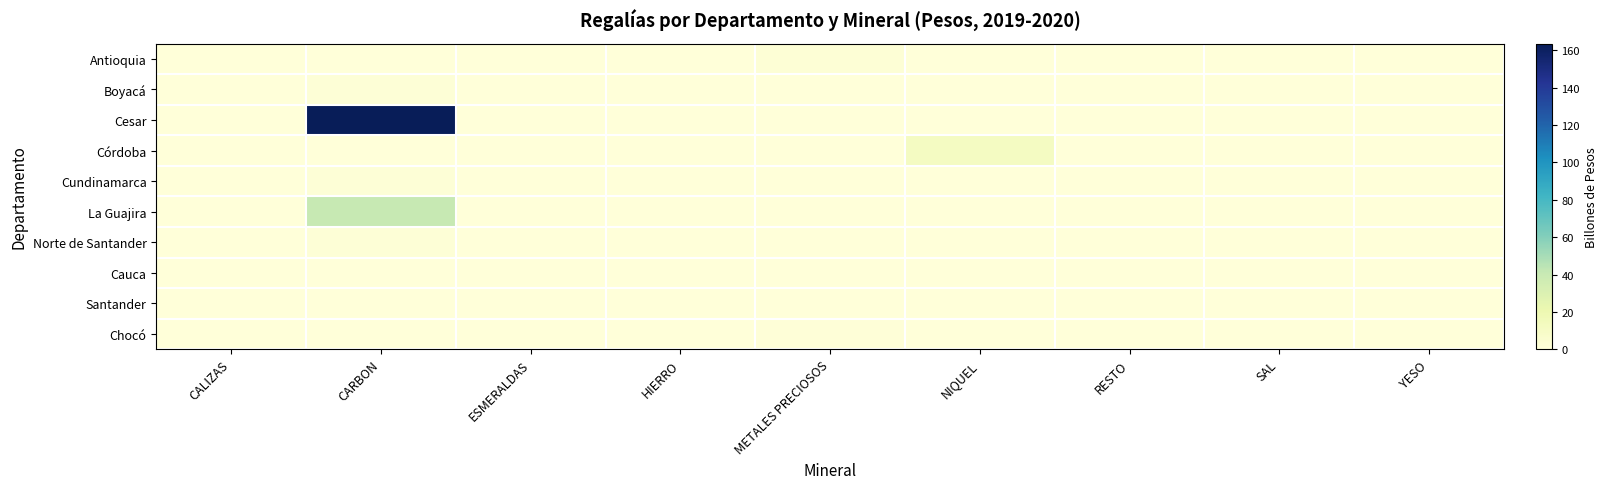

What is the spread (max minus min) of values at NIQUEL?

11.7